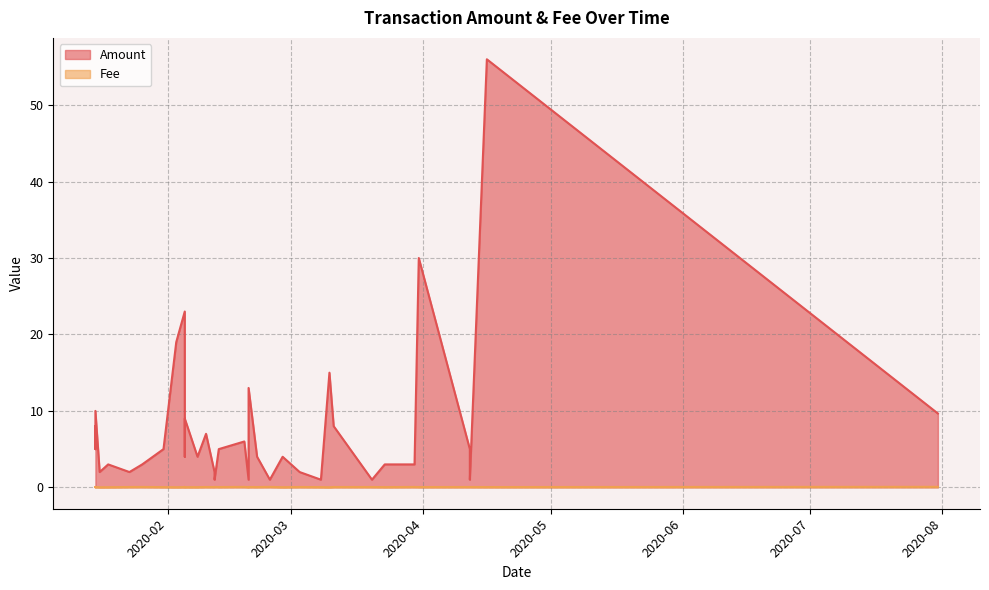

At how many categories does at least one series exceed 49?

1